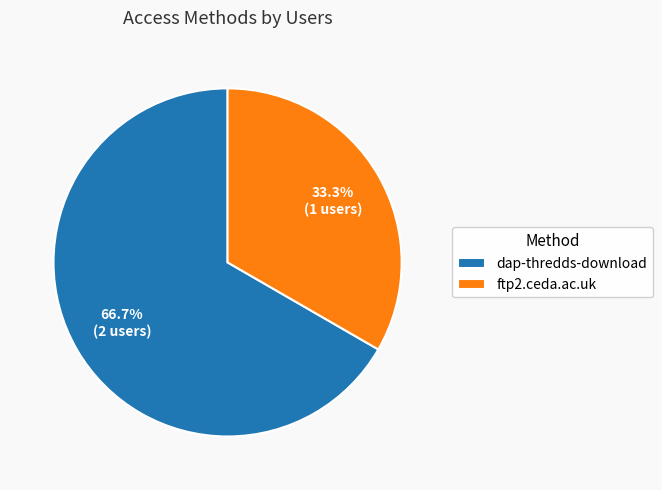

Approximately how many times larger is the value at ftp2.ceda.ac.uk compared to dap-thredds-download?

0.5